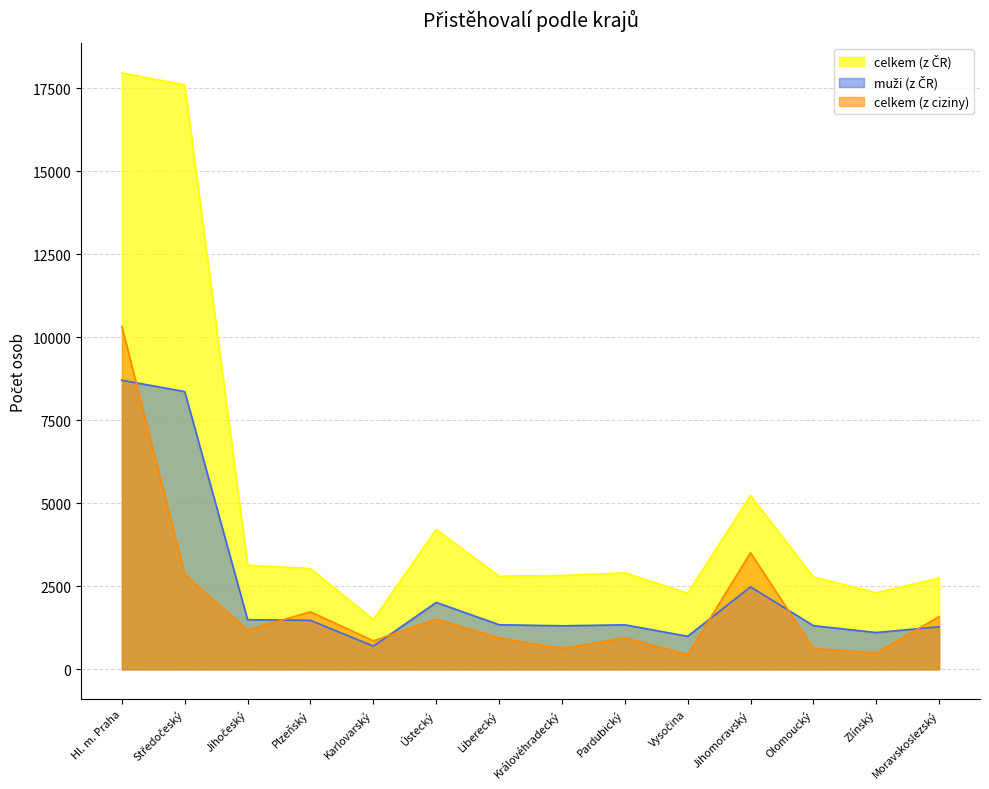

What position from the right is Jihomoravský?

4